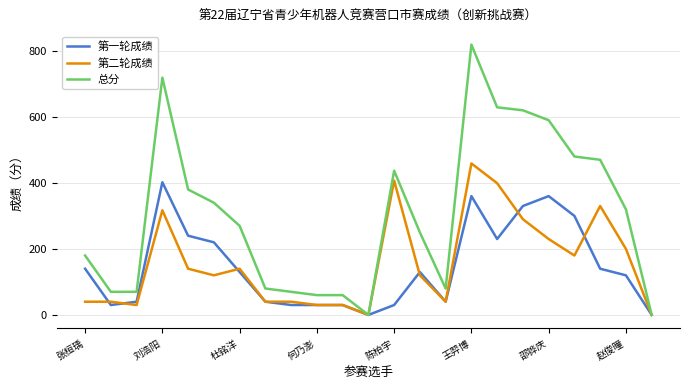

Which series has the largest total across all categories?

总分